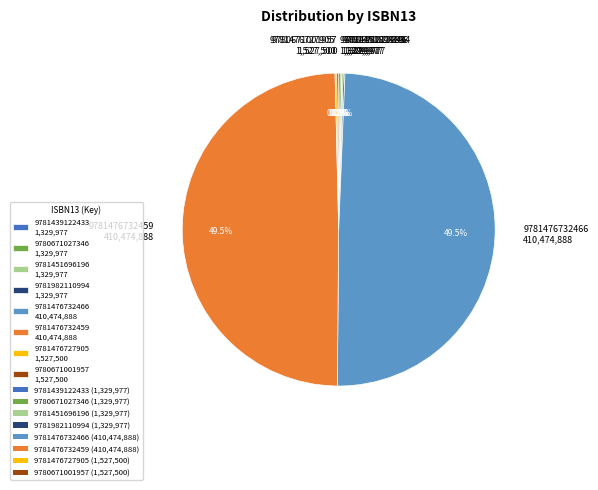

Does 9781476732466 410,474,888 represent more than half of the total?

No